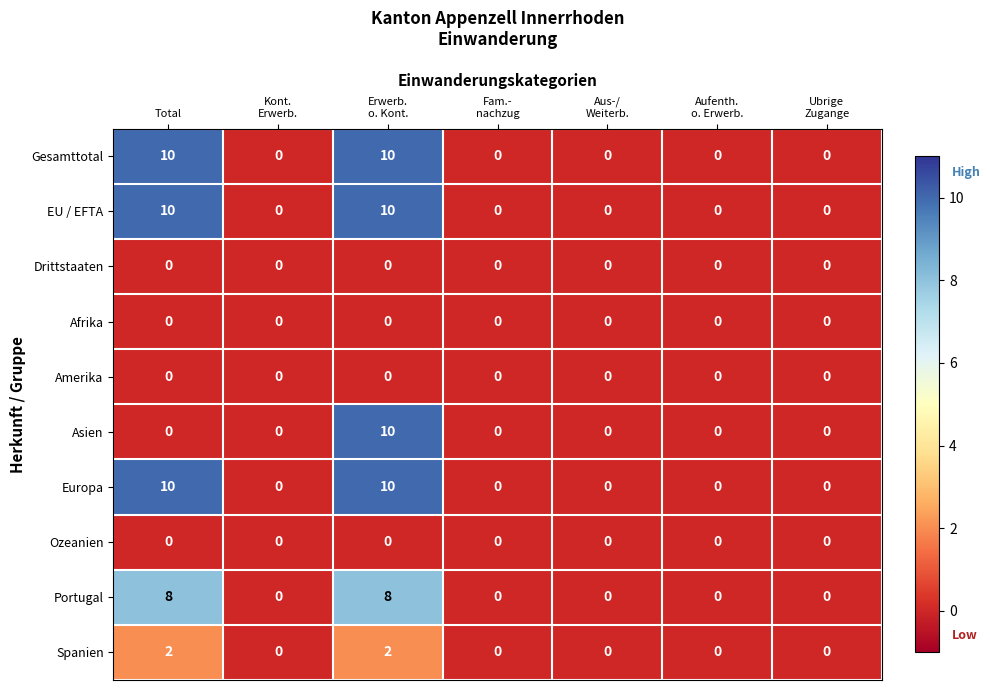

At how many categories does at least one series exceed 3?

2